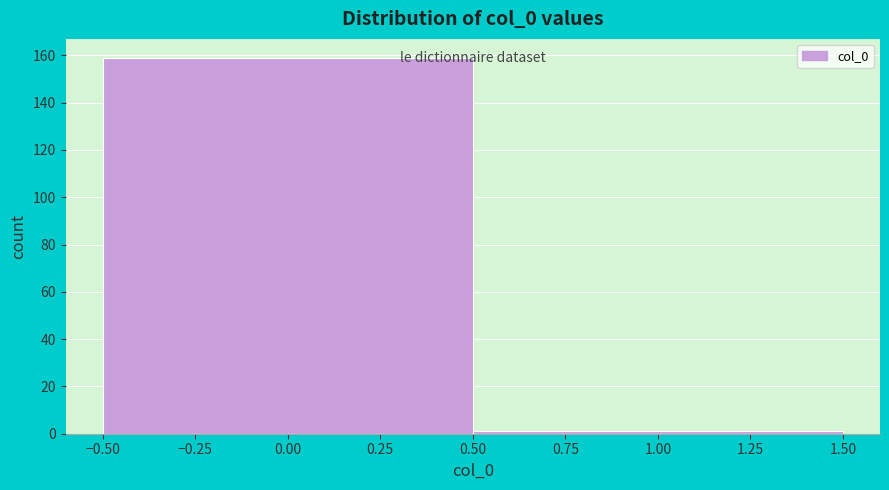

Reading left to right, list every bar in this chart as the range it spans on the x-axis followed by its height. The values are not printed on the chart, so give them approximately, as read against the axis.

-0.50 to 0.50: 160
0.50 to 1.50: under 2